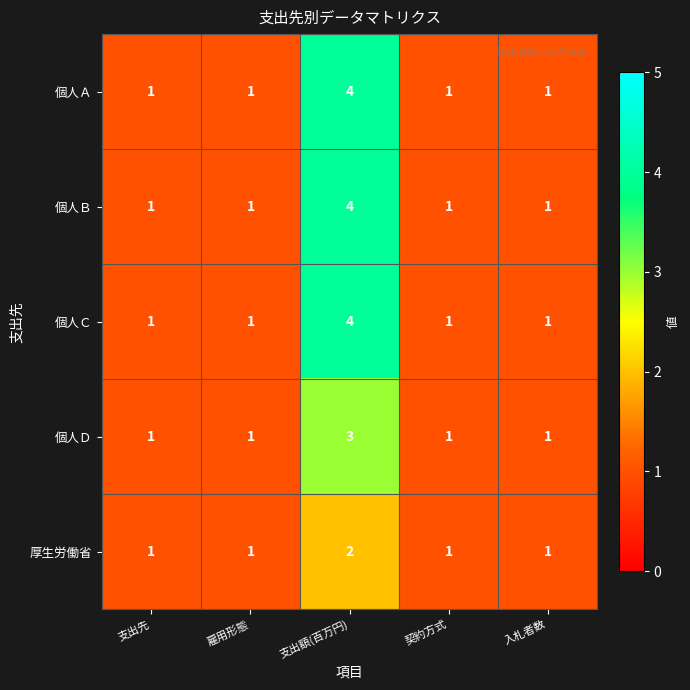

How many 個人Ｄ values are between 1 and 2?

4